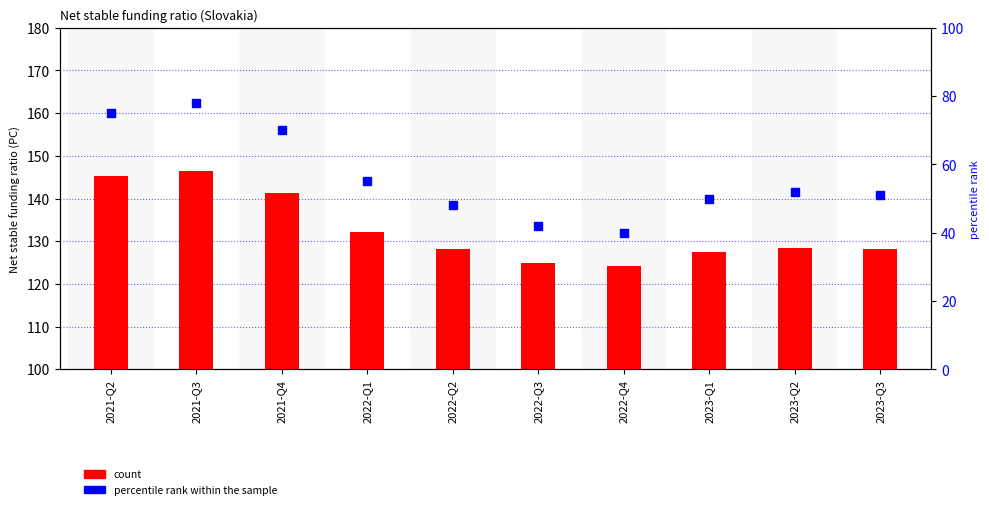

Which series has the widest spread of Y values?

percentile rank within the sample